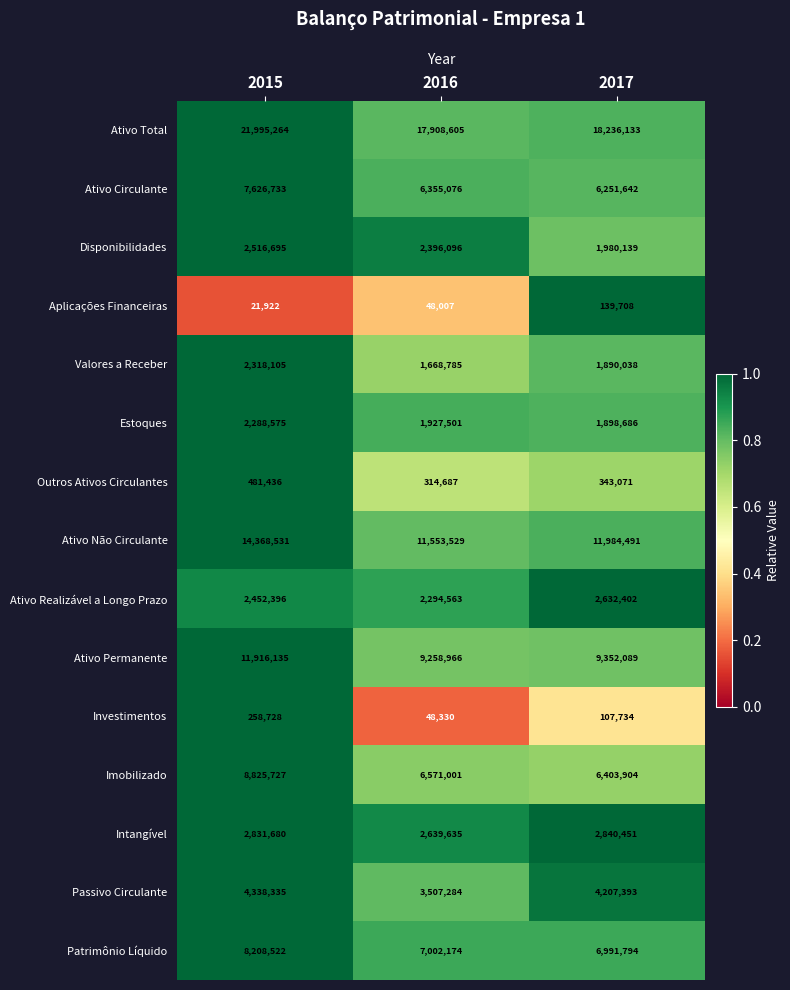

What is the difference between the Investimentos values at 2017 and 2015?

150994